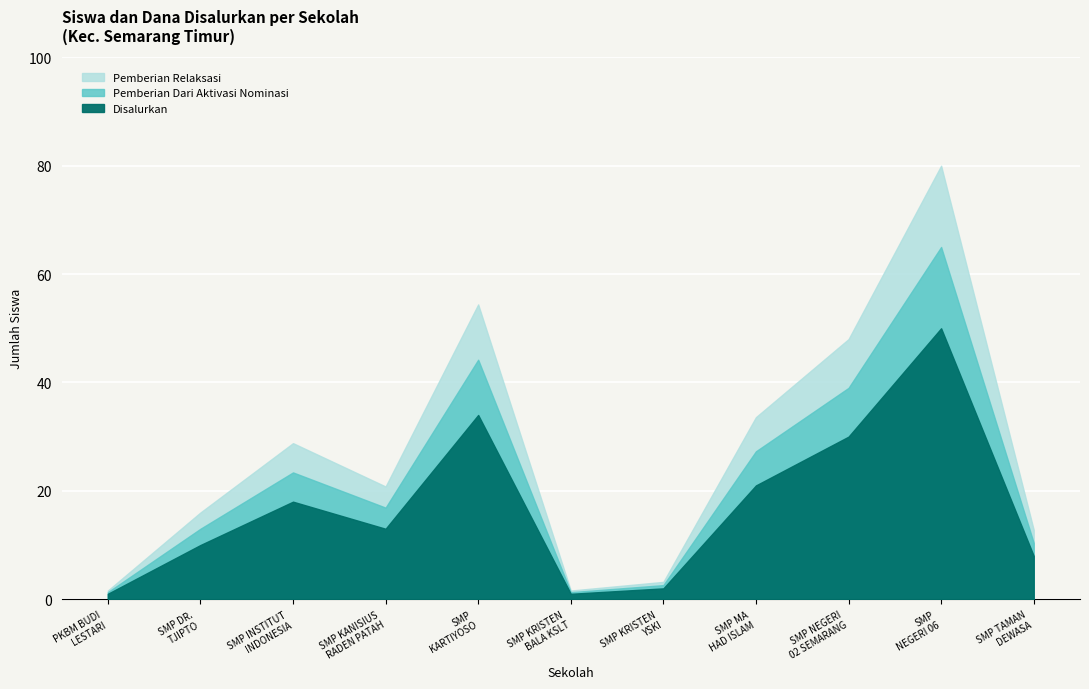

What is the label of the 7th point from the right?

SMP KARTIYOSO